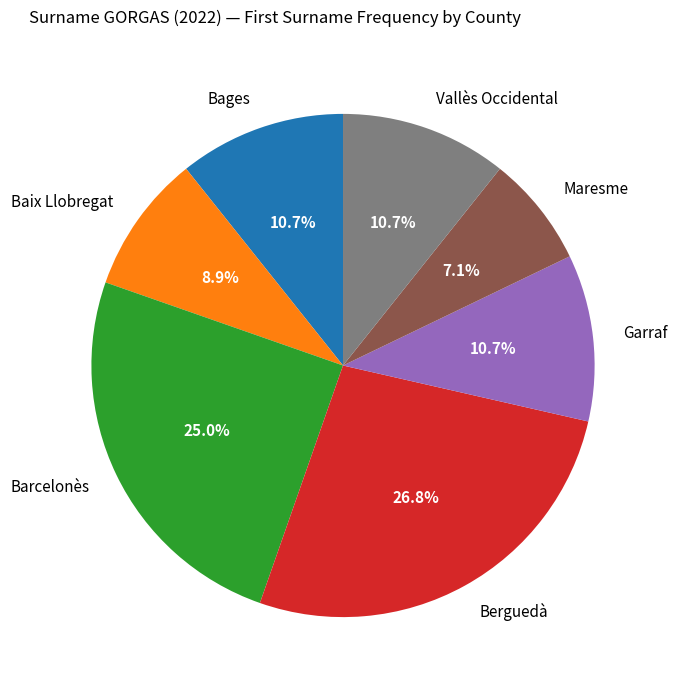

Does Baix Llobregat account for over 50% of the chart?

No